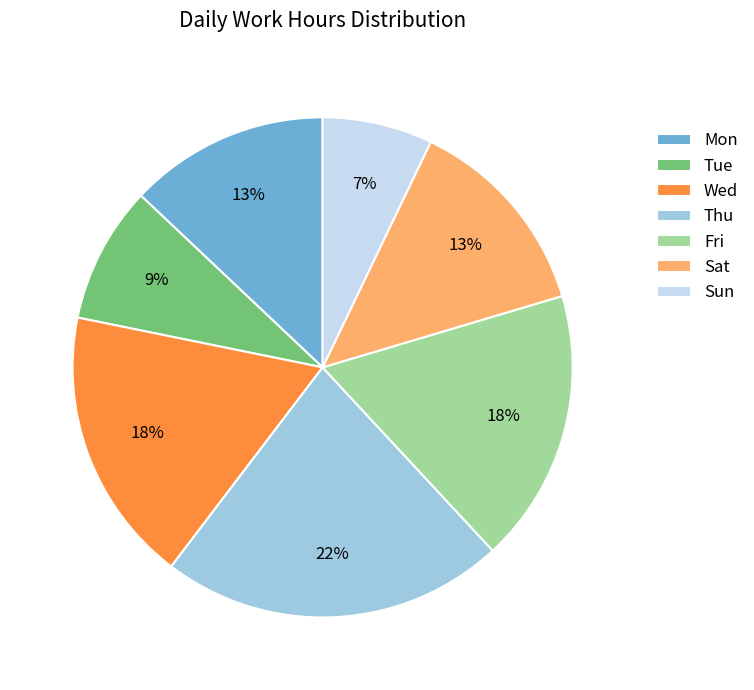

Between Mon and Tue, which is larger?

Mon